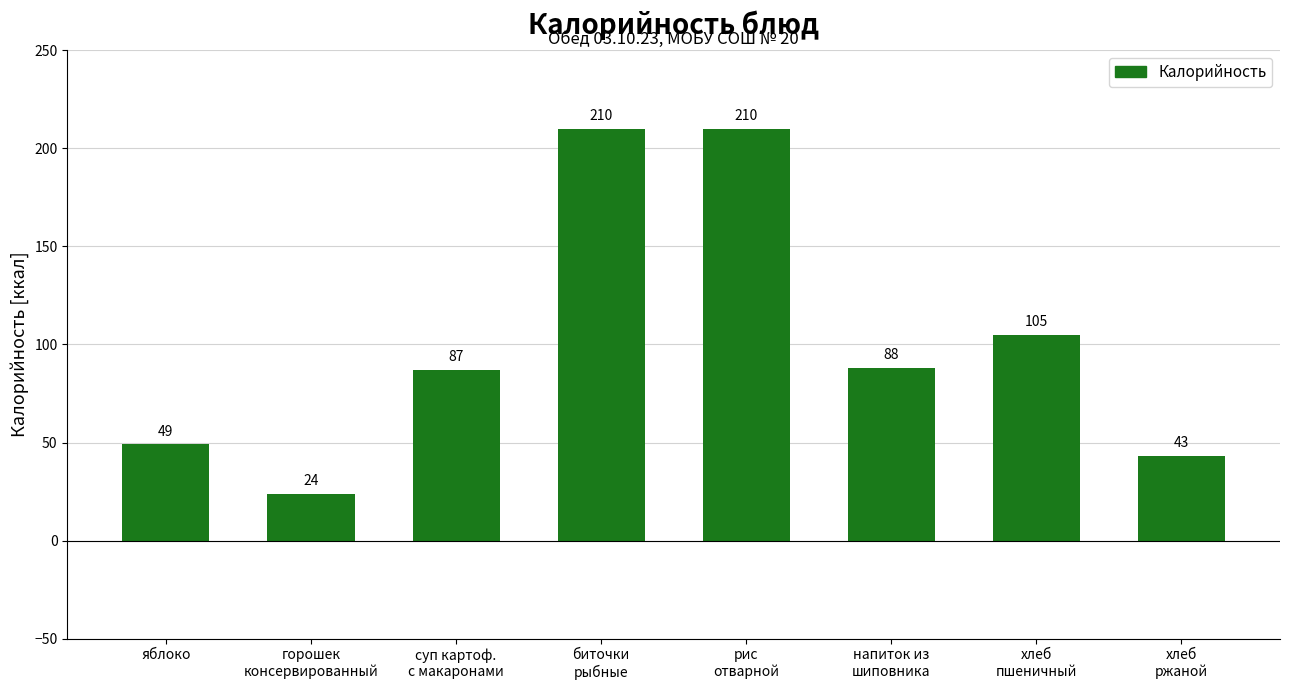

The chart shows a value of 210 at рис
отварной. True or false?

True